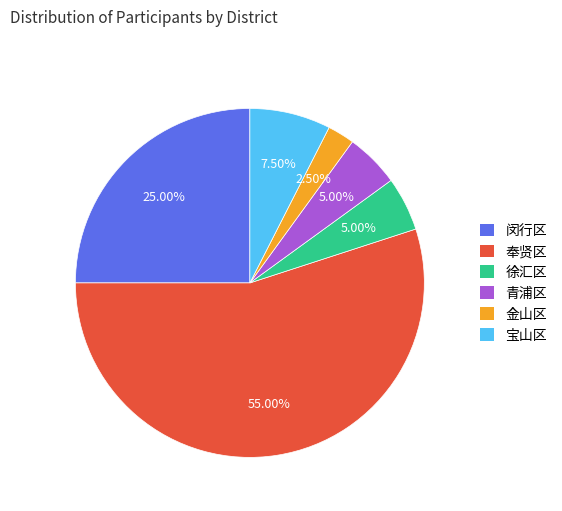

What percentage is the 徐汇区 slice, to the nearest percent?

5%